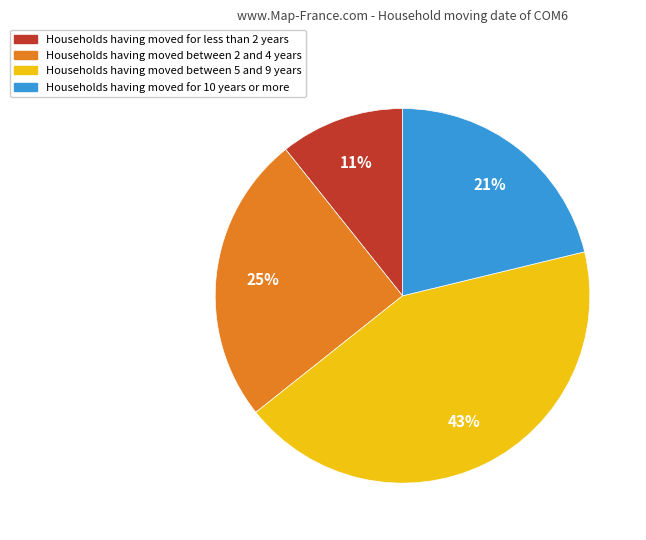

How many slices are in this pie chart?

4